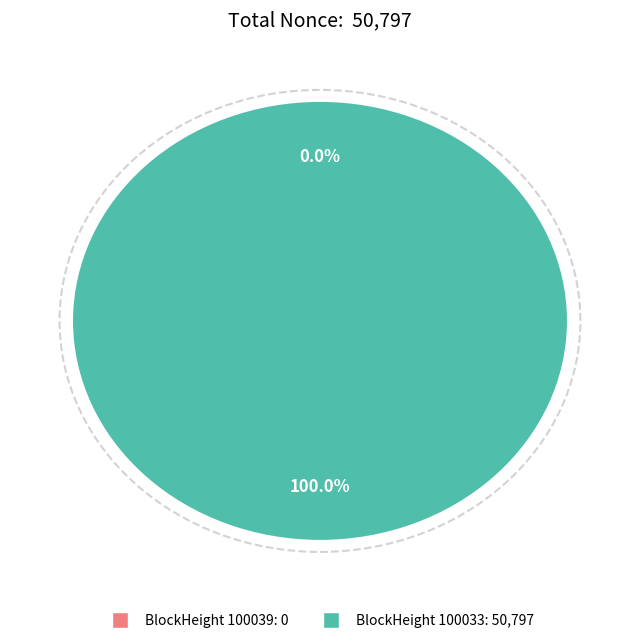

Rank the categories by value from lowest to highest.

100039, 100033